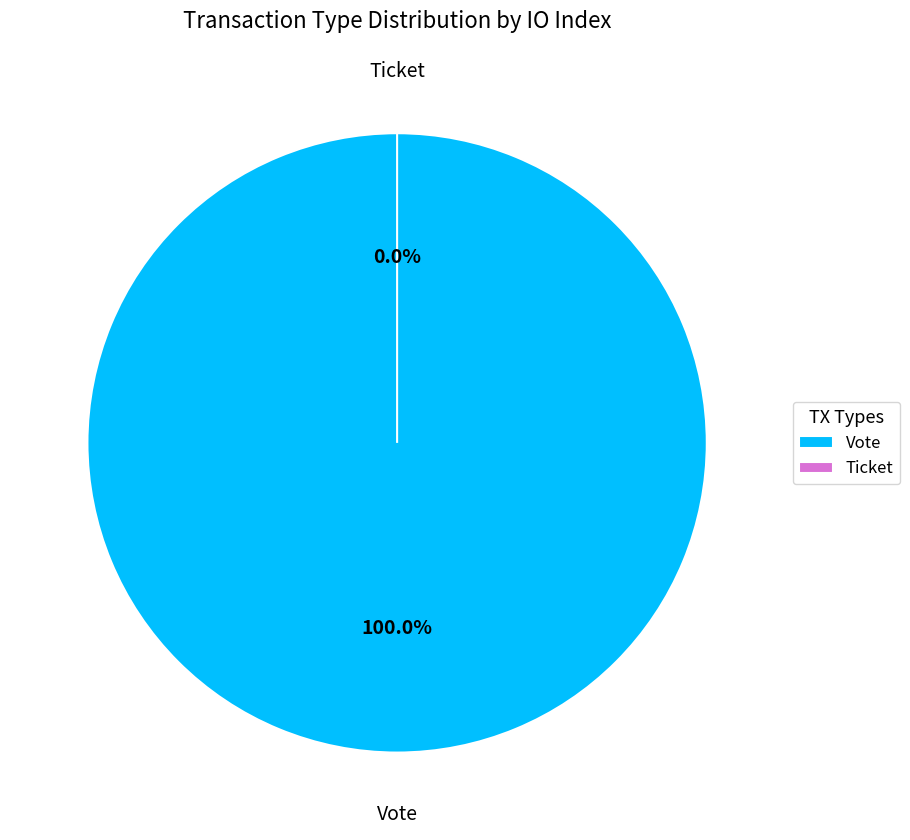

Is there any slice that represents more than half of the pie?

Yes